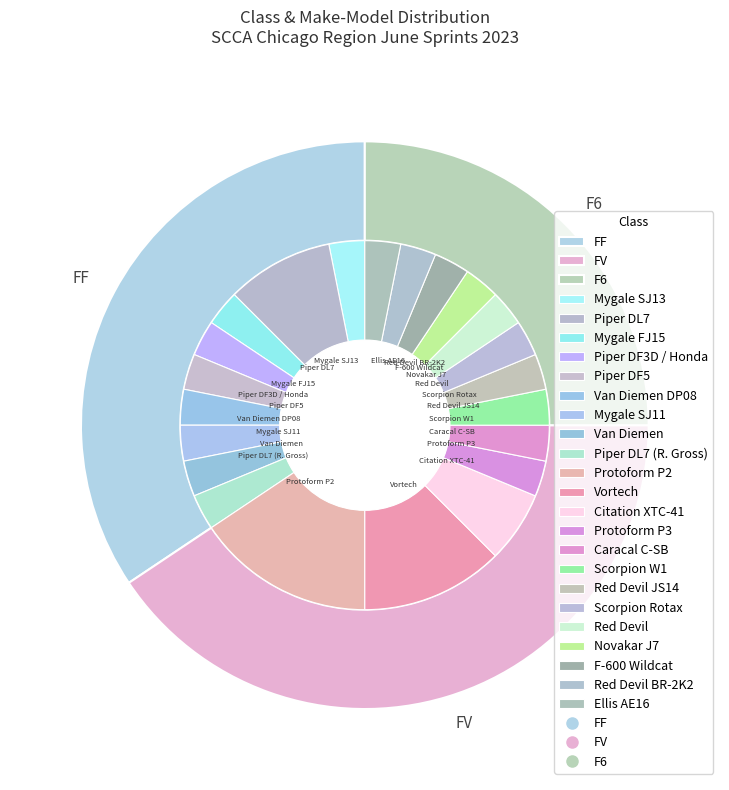

To the nearest percent, what is the average slice percentage?

33%